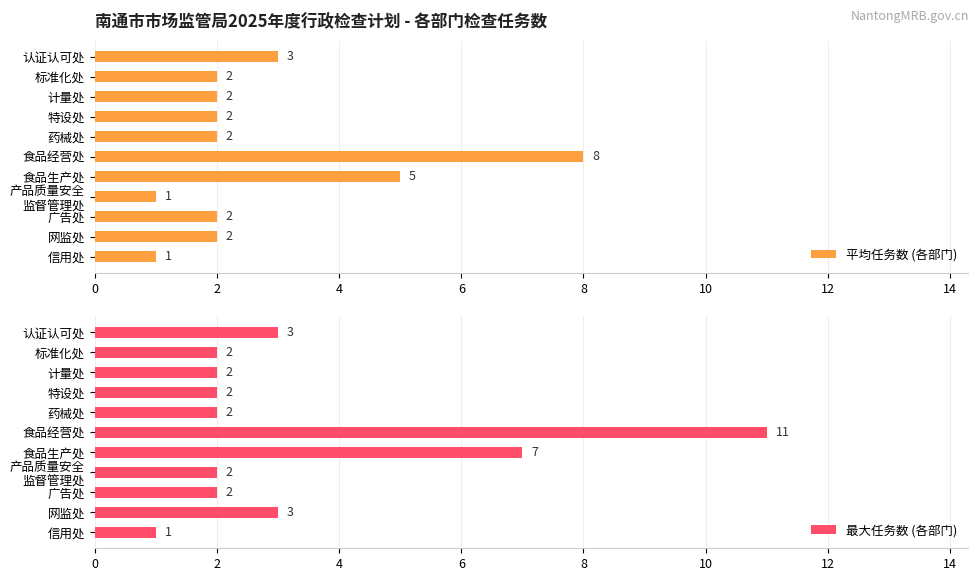

What is the highest value of the 平均任务数 (各部门) series?

8